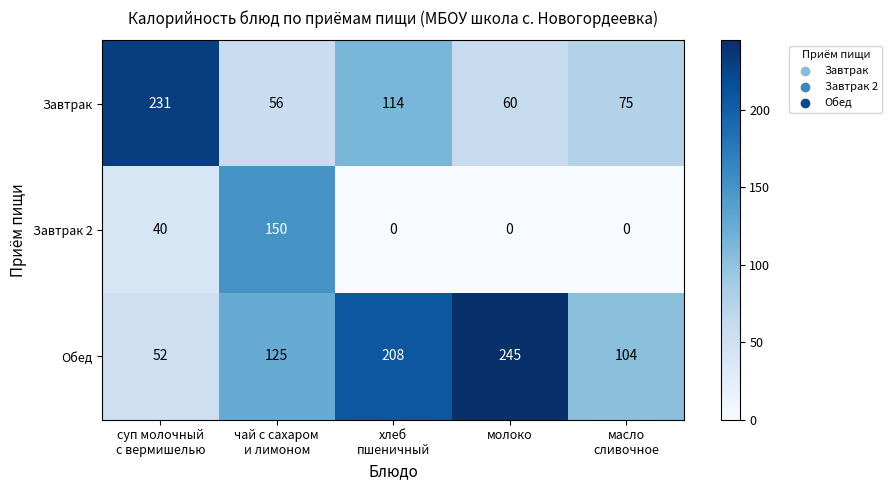

Rank the series at молоко from highest to lowest value.

Обед, Завтрак, Завтрак 2